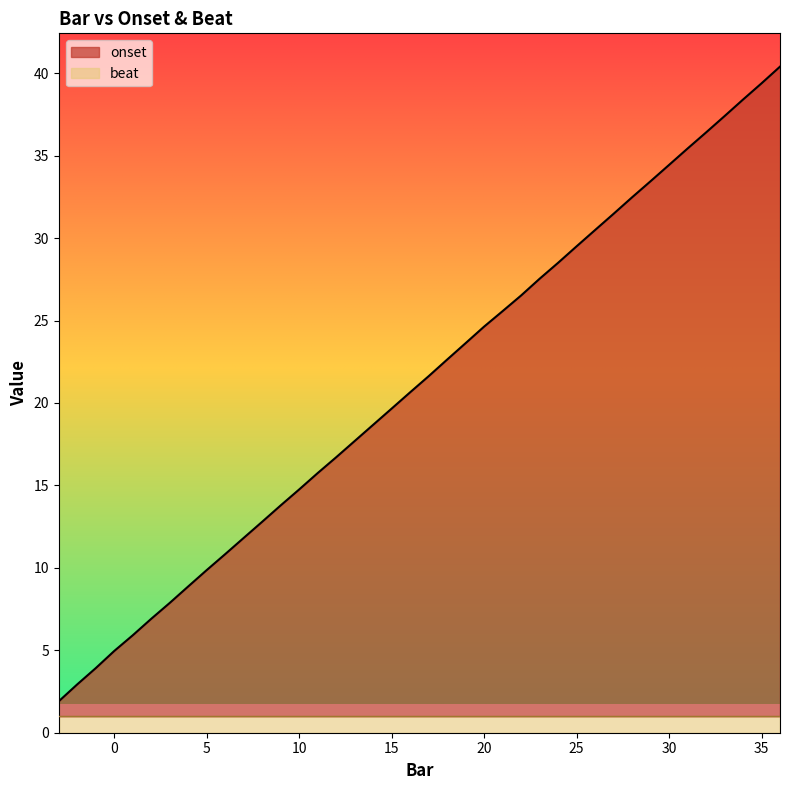

Rank the categories by value from lowest to highest.

-3, -2, -1, 0, 1, 2, 3, 4, 5, 6, 7, 8, 9, 10, 11, 12, 13, 14, 15, 16, 17, 18, 19, 20, 21, 22, 23, 24, 25, 26, 27, 28, 29, 30, 31, 32, 33, 34, 35, 36